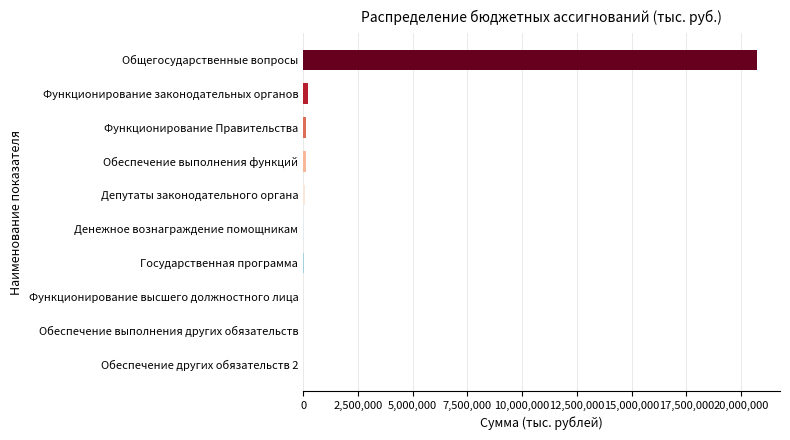

Which has a higher value, Государственная программа or Общегосударственные вопросы?

Общегосударственные вопросы